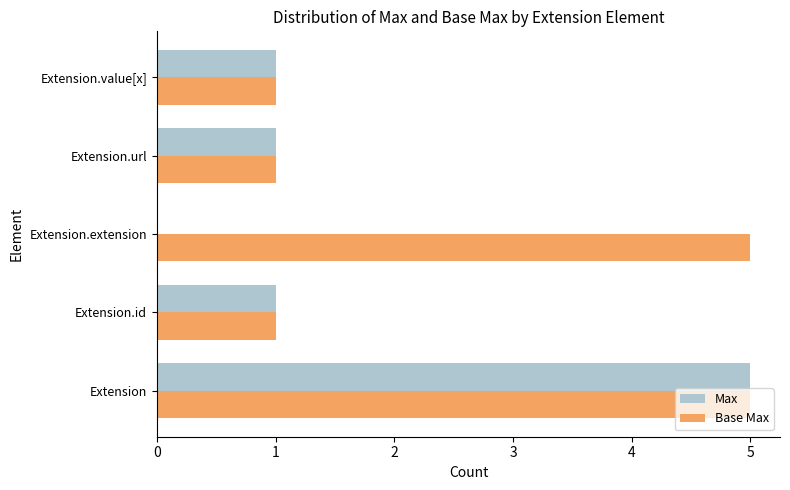

The Base Max series shows 2 at Extension.url. True or false?

False